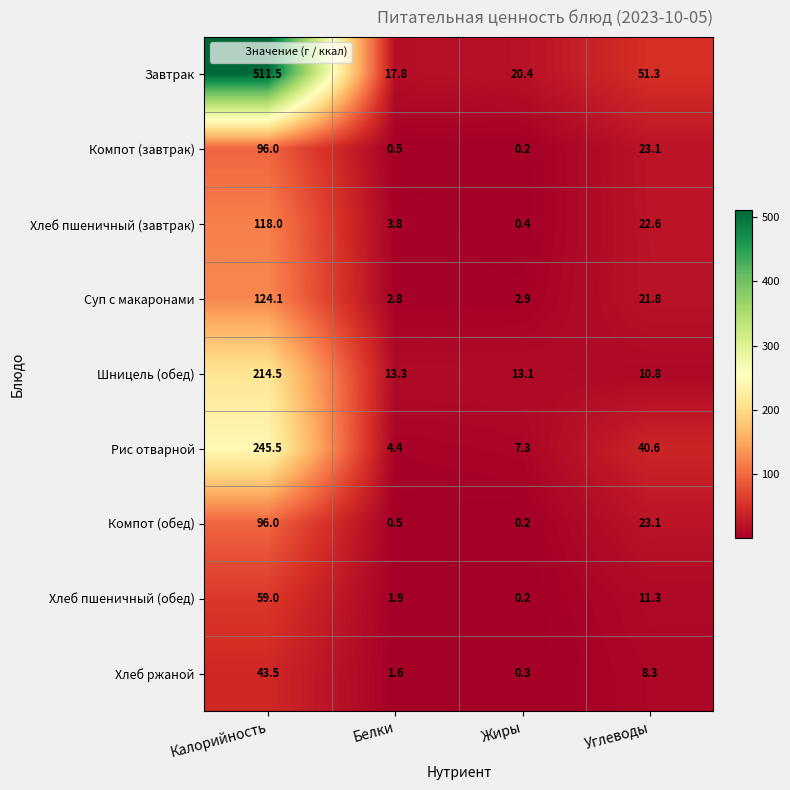

What is the difference between the highest and lowest values at Белки?

17.3